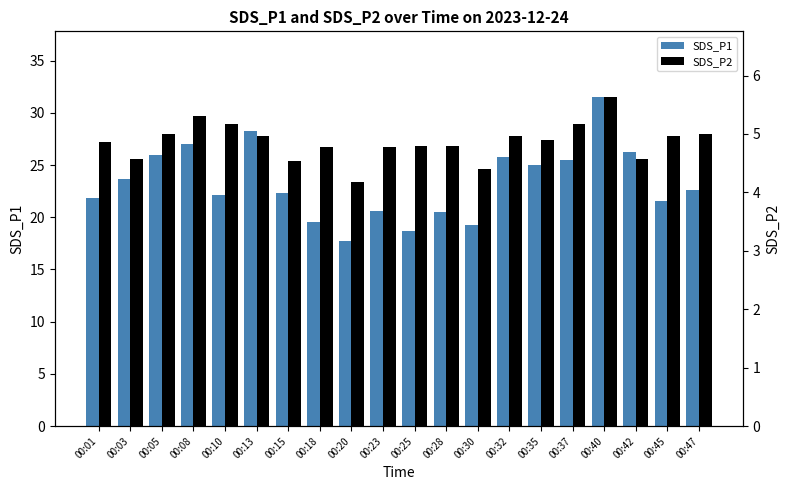

What is the value of the SDS_P1 bar at the 10th from the left?

20.6